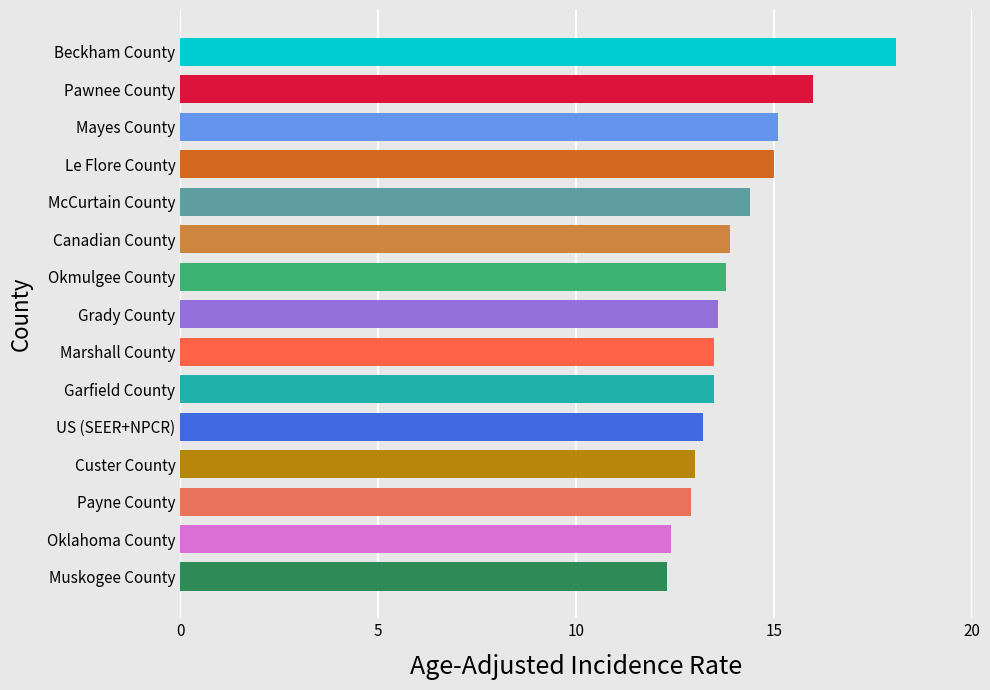

Are the bars grouped side by side (vs. stacked)?

No